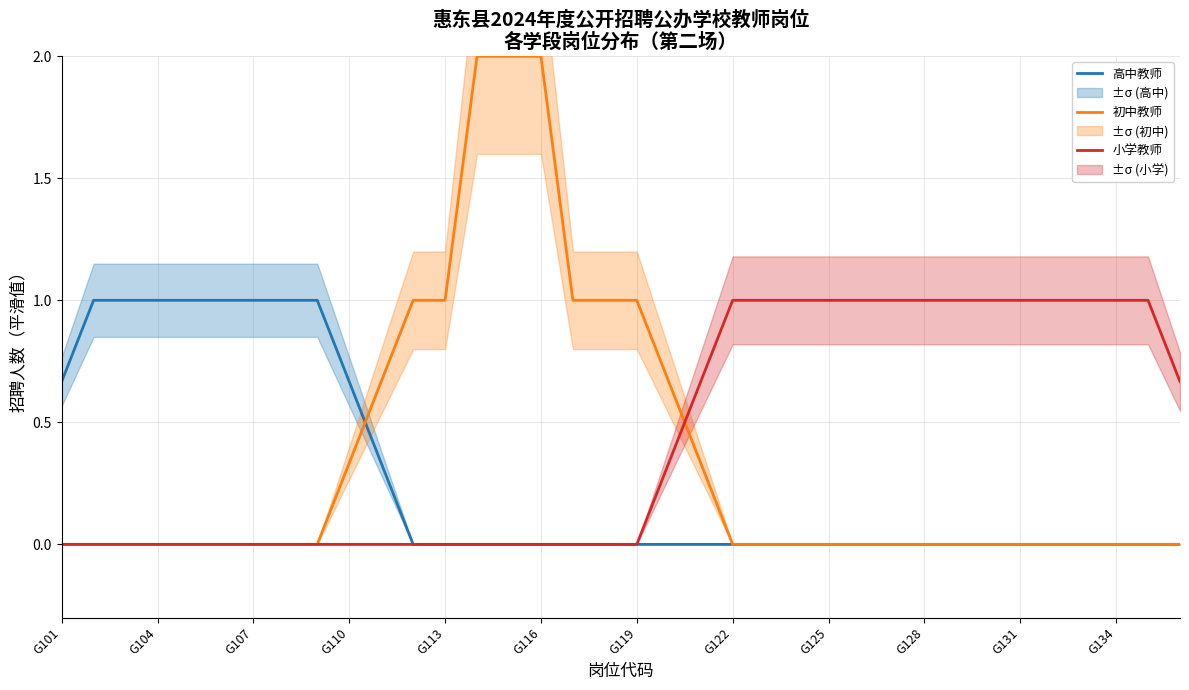

Which series changed the most between G101 and 23?

小学教师